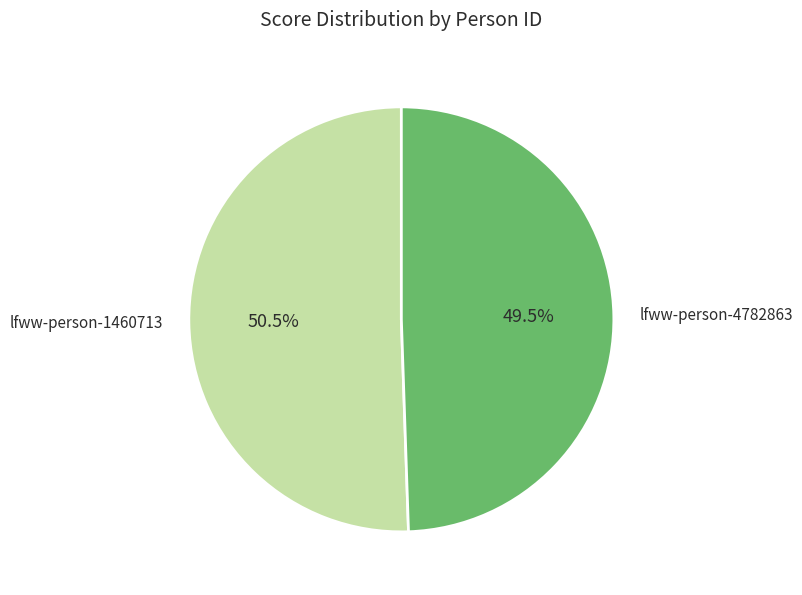

How many segments does this pie chart have?

2